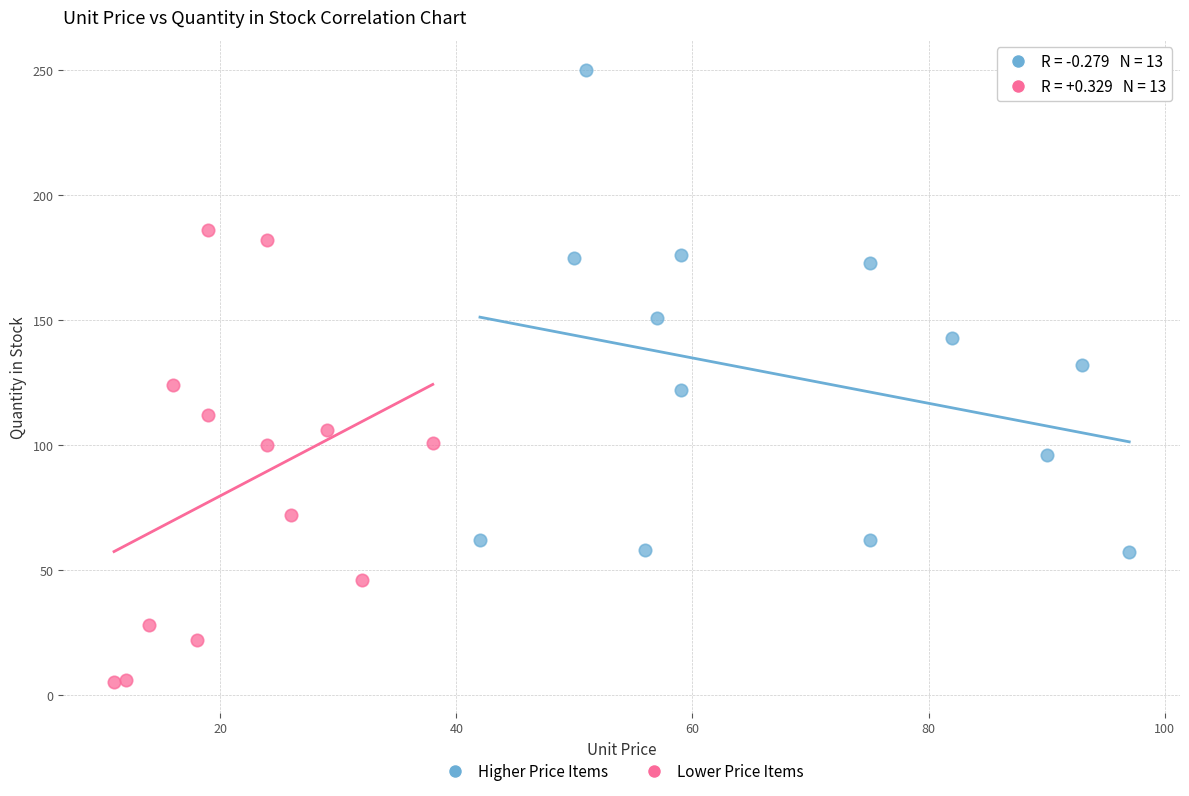

What are all the series names shown in the legend?

Higher Price Items, Lower Price Items